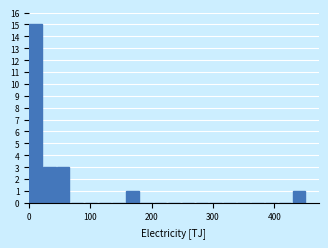

Read against the x-axis, roughly where is the centre of the tallest bar?

10